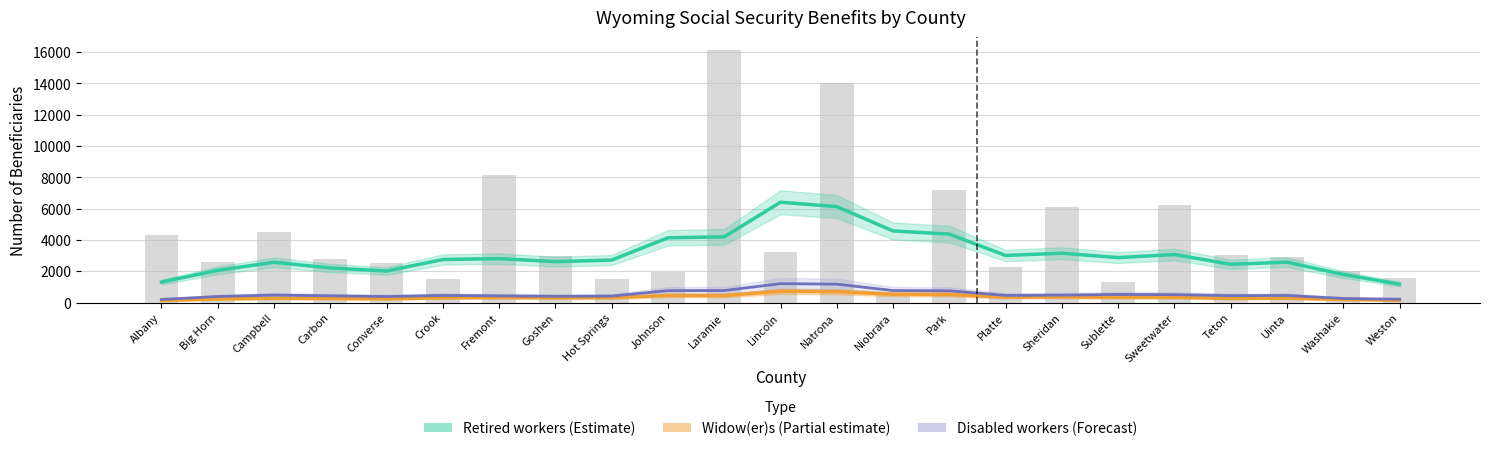

Which has a higher value, Sweetwater or Sublette?

Sweetwater